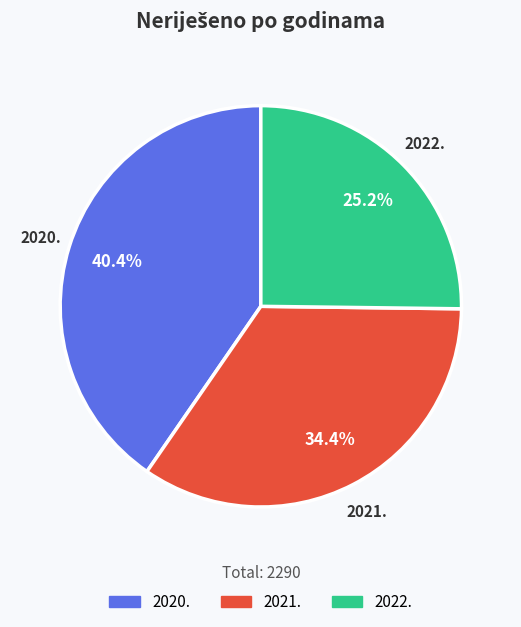

What is the ratio of the value at 2020. to the value at 2021.?

1.2